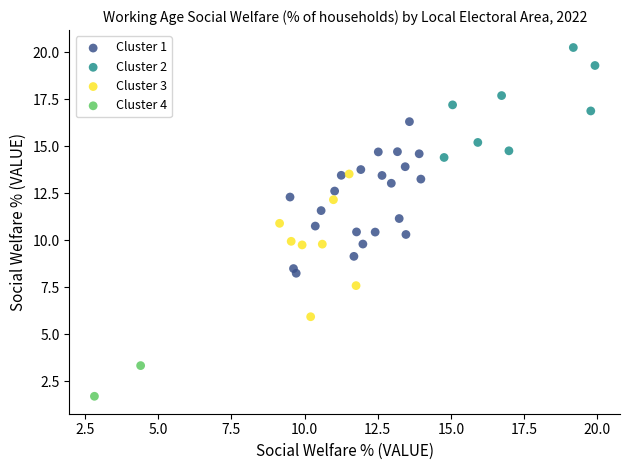

Which series reaches the maximum Y coordinate?

Cluster 2